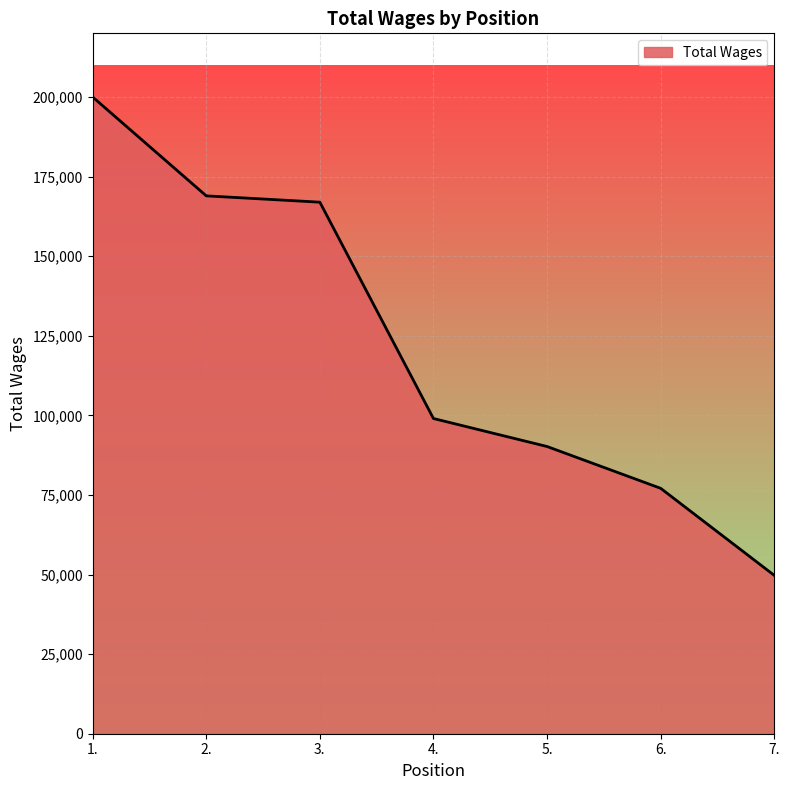

At which label does the data first exceed 99009?

1.